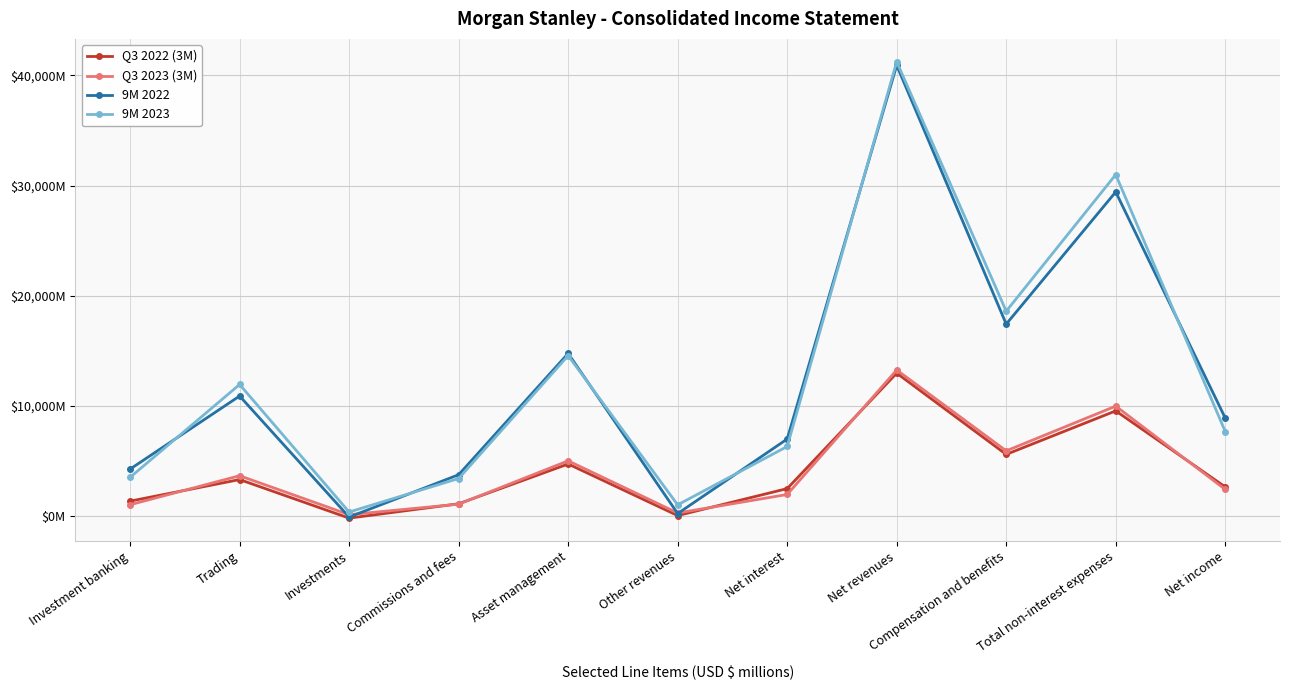

What is the label of the 10th point from the left?

Total non-interest expenses